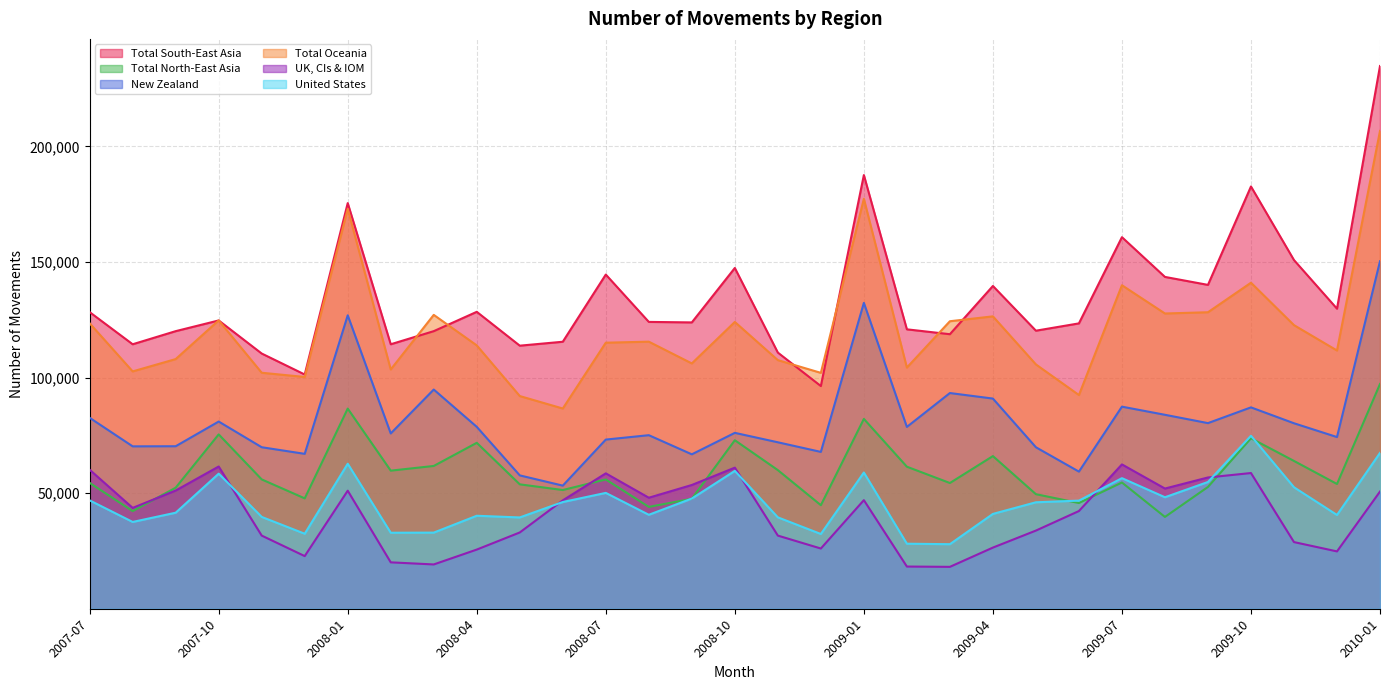

Which category has the lowest value in the Total North-East Asia series?

2009-08